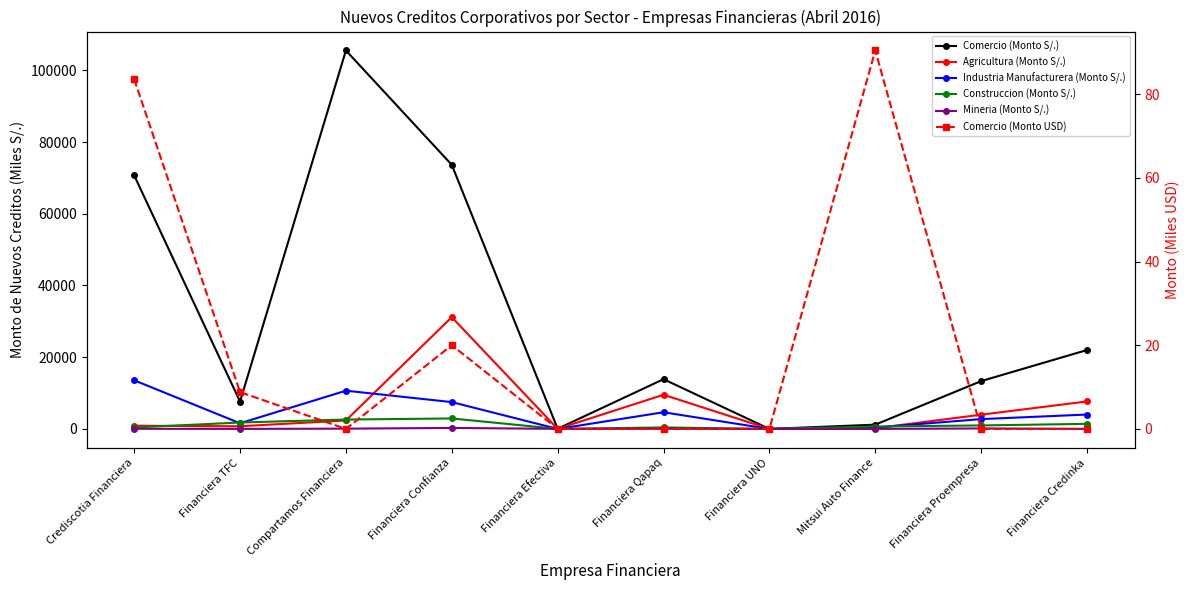

What is the difference between the maximum and minimum values in the Comercio (Monto S/.) series?

105535.6